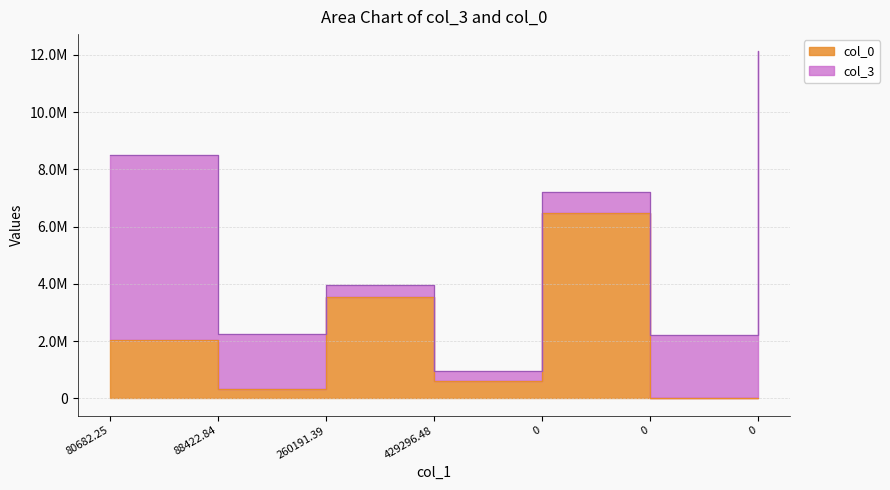

Rank the categories by value from lowest to highest.

0, 0, 88422.84, 429296.48, 80682.25, 260191.39, 0